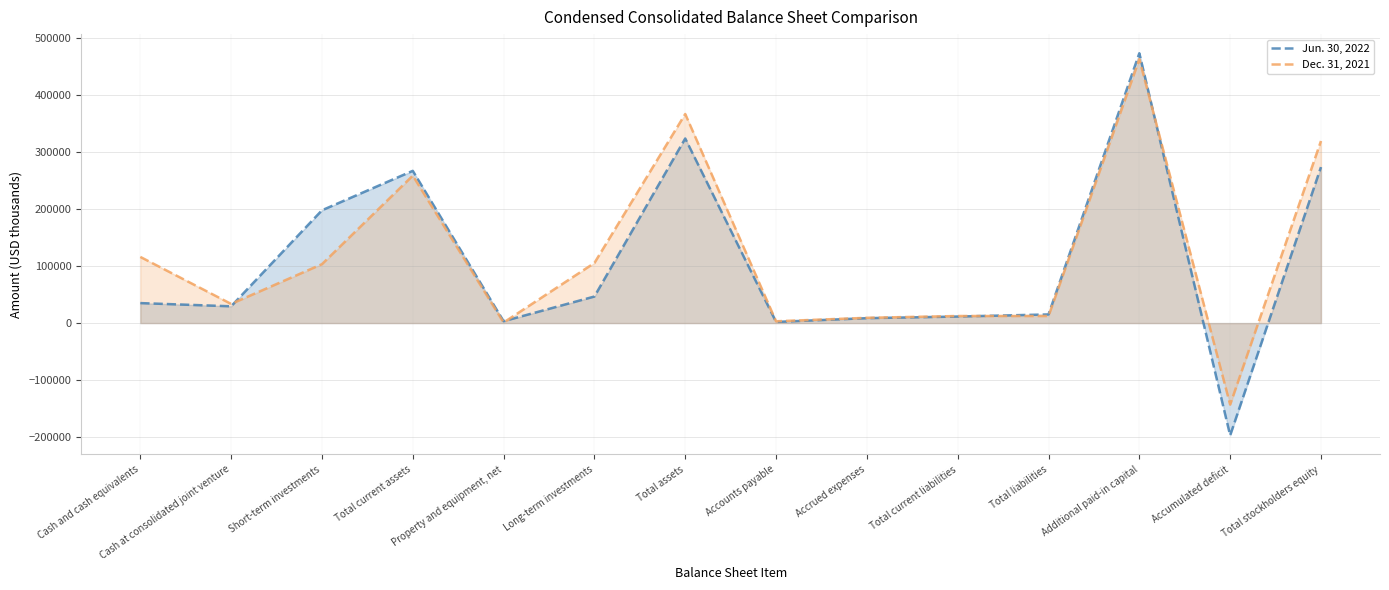

Is the value of Dec. 31, 2021 at Cash and cash equivalents greater than the value of Jun. 30, 2022 at Cash at consolidated joint venture?

Yes